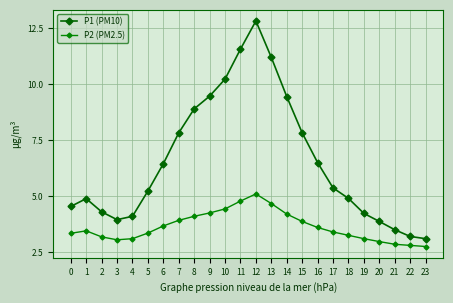

At how many categories does at least one series exceed 8?

7